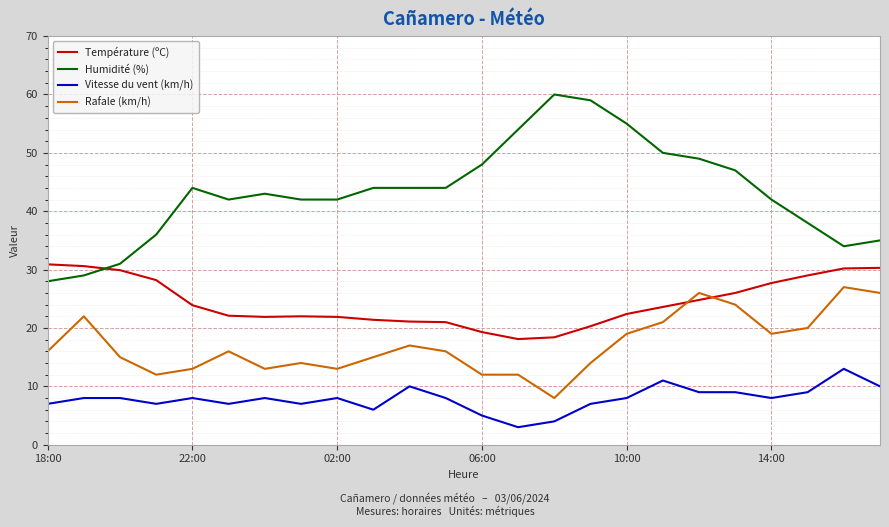

Which series has the largest total across all categories?

Humidité (%)